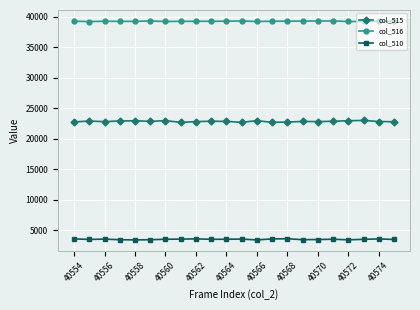

What is the value of the col_516 point at the 12th from the left?

39294